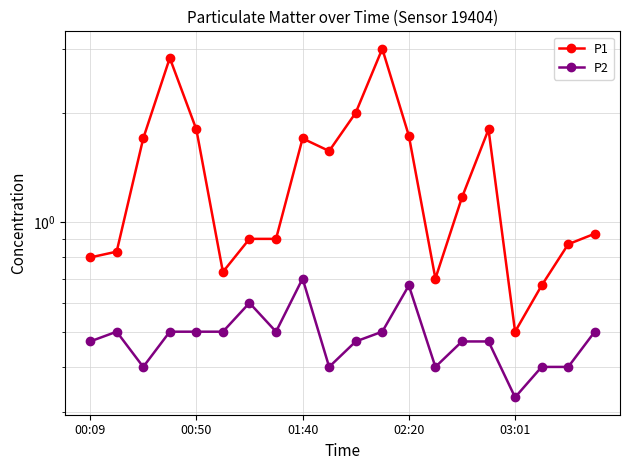

Count the number of data series in this chart.

2